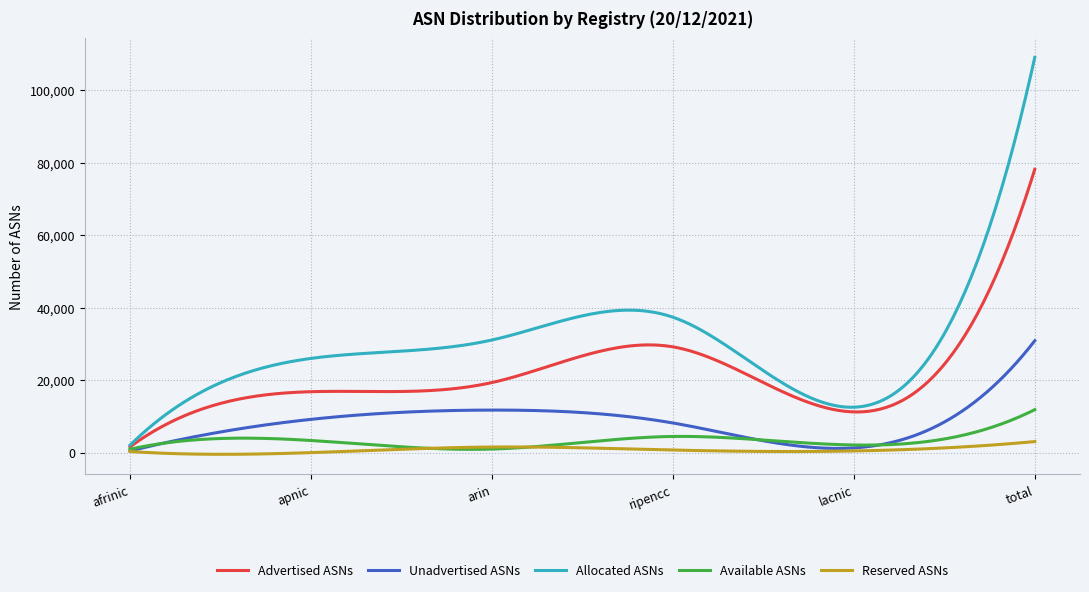

Which series has the widest spread of values?

Allocated ASNs